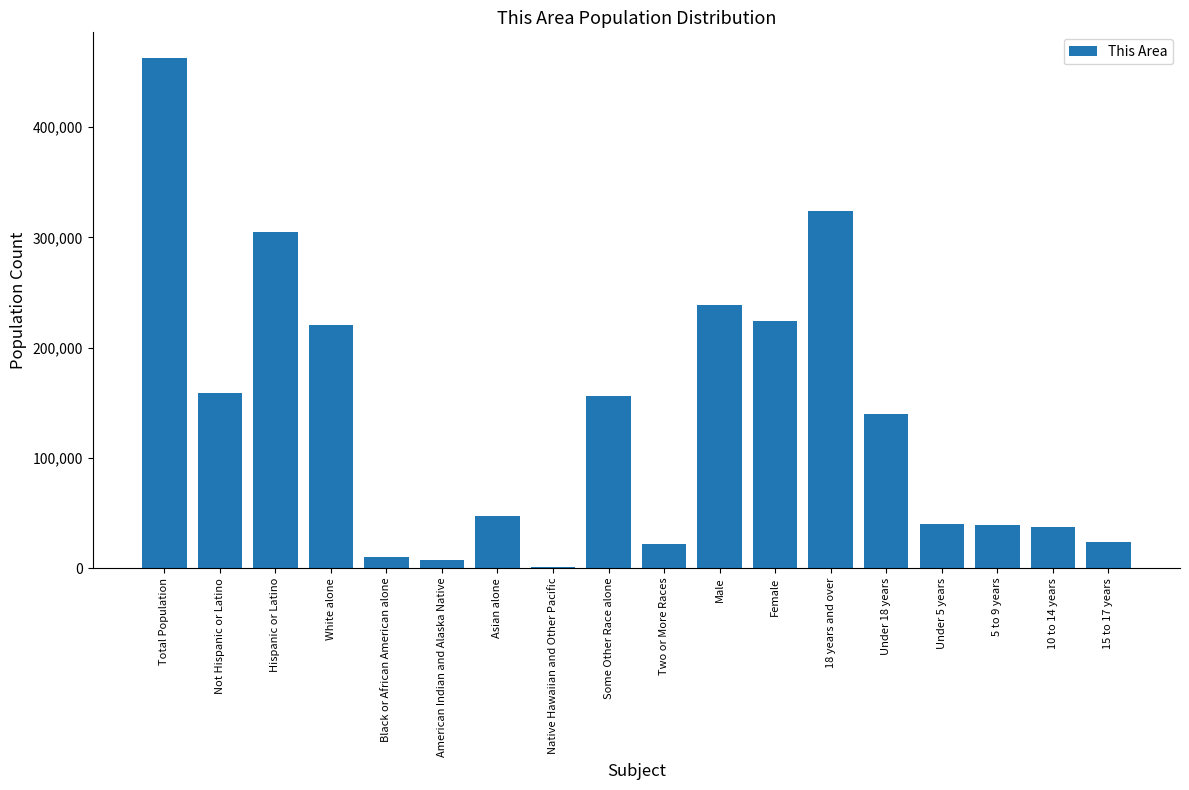

At which label does the data first exceed 139346?

Total Population